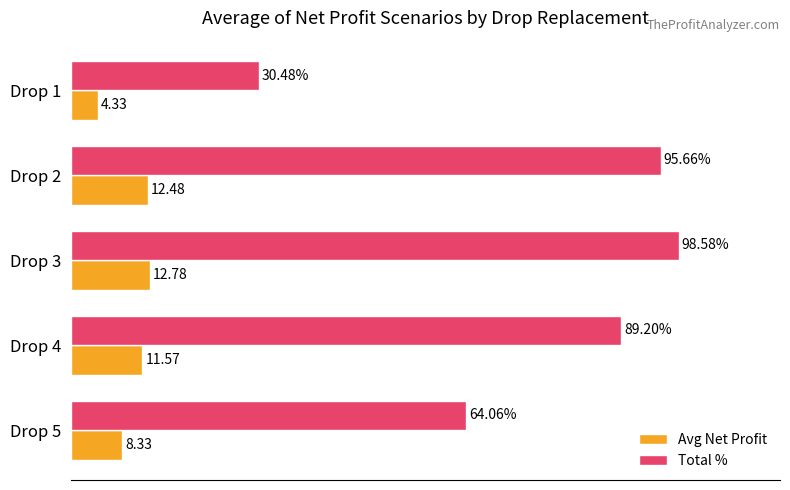

Which series has the largest total across all categories?

Total %